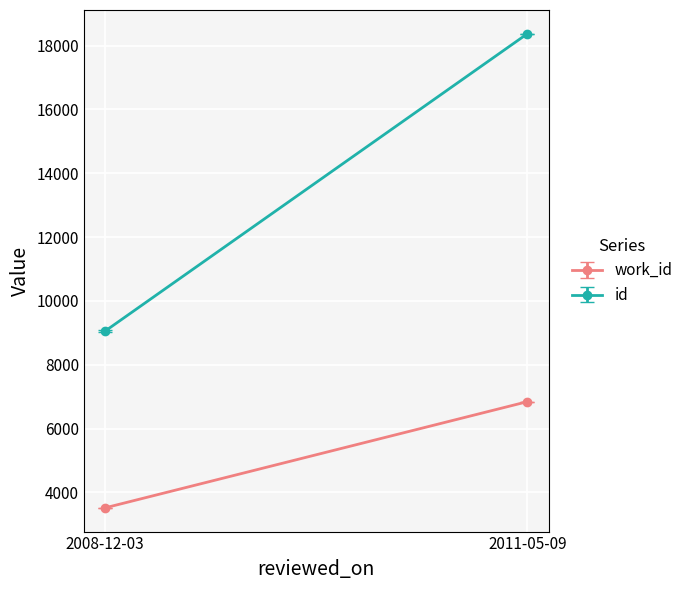

What is the maximum value for id?

18374